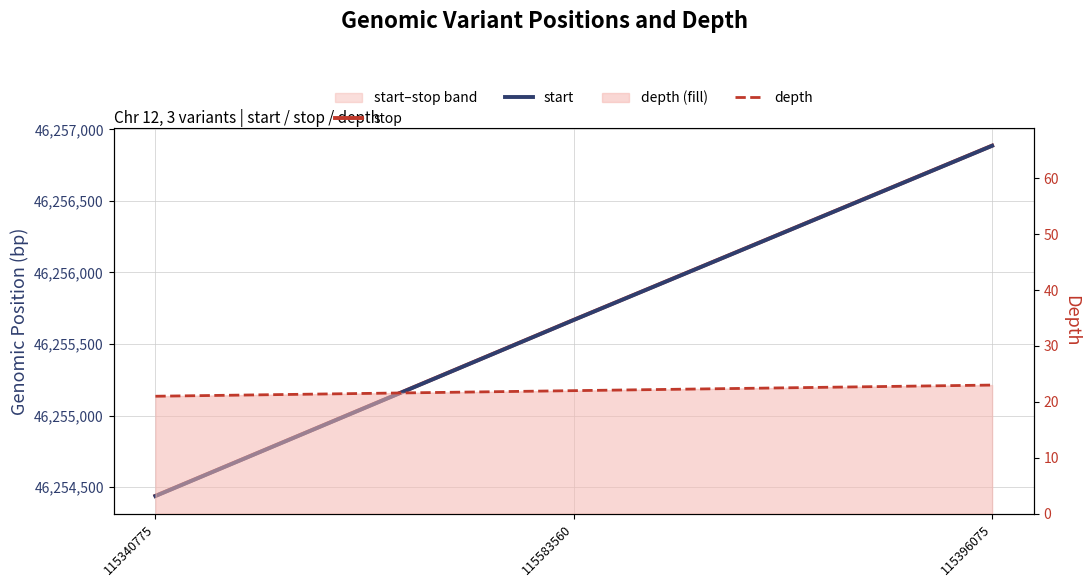

The depth series shows 22 at 115583560. True or false?

True